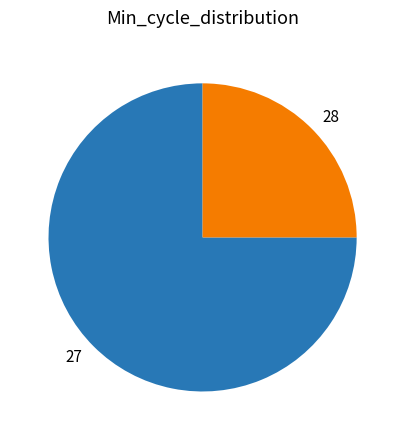

Is there a majority slice in this chart?

Yes